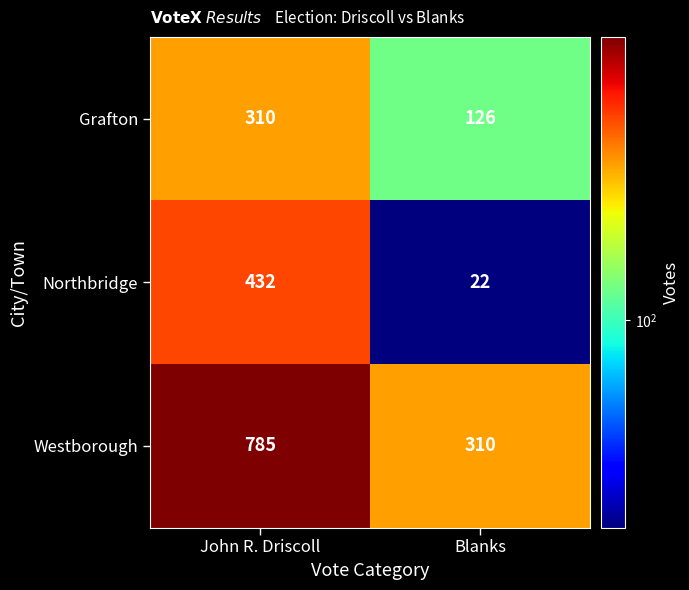

What is the difference between the Northbridge values at Blanks and John R. Driscoll?

410